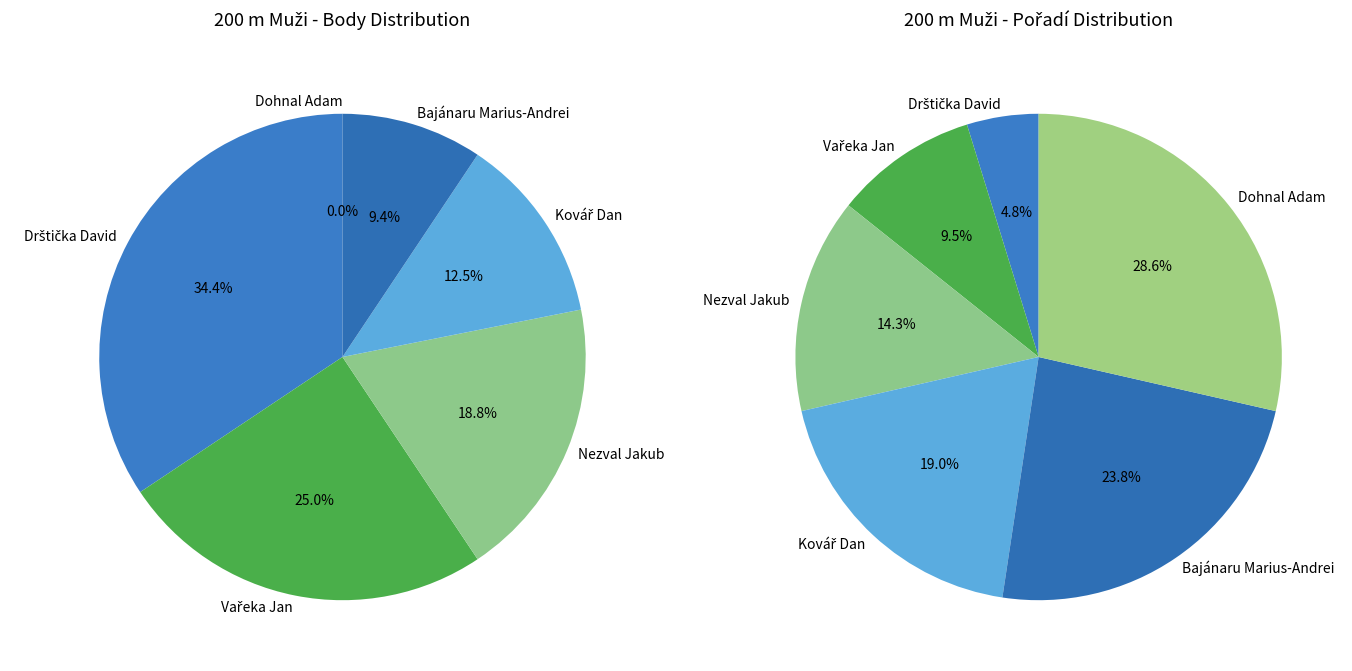

How much of the chart is everything except Nezval Jakub?

81.2%